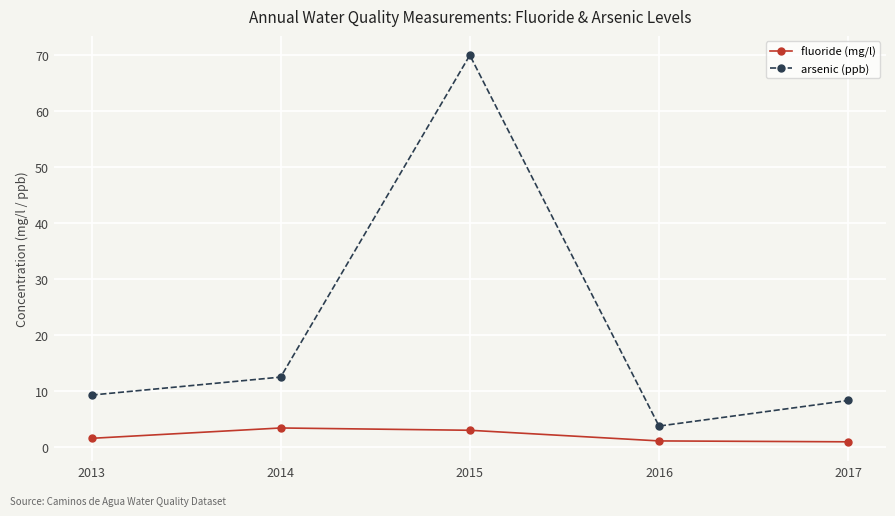

The fluoride (mg/l) series shows 3.4 at 2014. True or false?

True